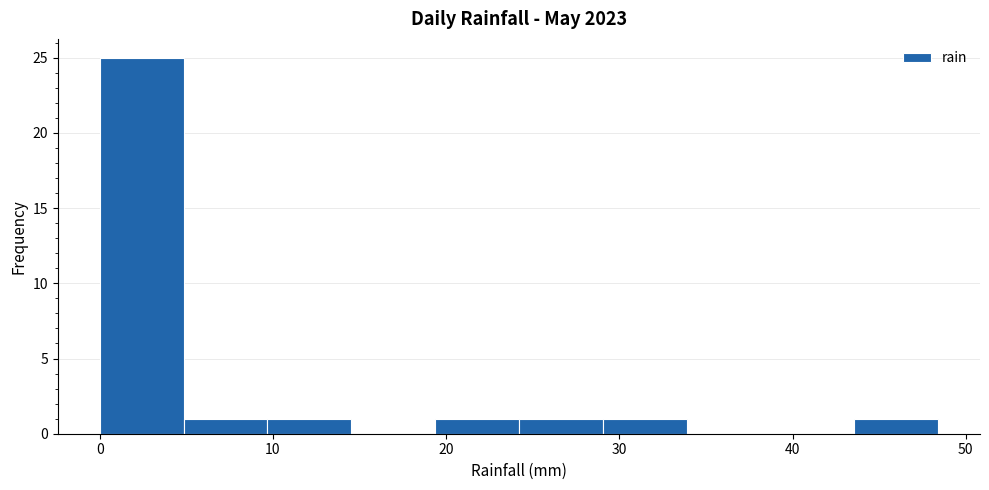

What is the height of the bar covering 24 to 29 on the x-axis? Neither the bar edges nor the heights are printed on the chart, so give them approximately, as read against the axes.

1